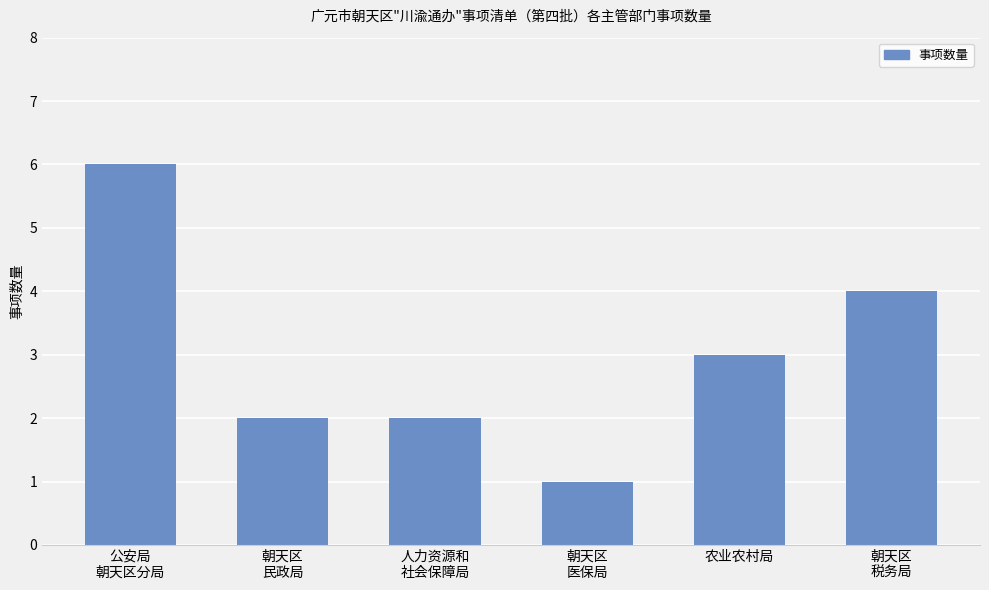

Is it true that the value at 农业农村局 is 3?

True